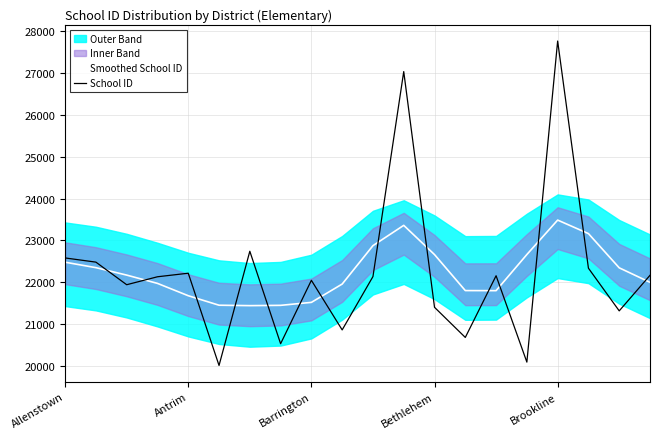

The Smoothed School ID series shows 30512 at 18. True or false?

False